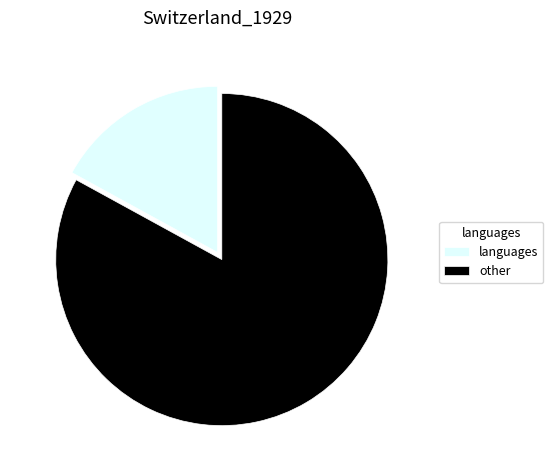

Approximately how many times larger is the value at other compared to languages?

4.9